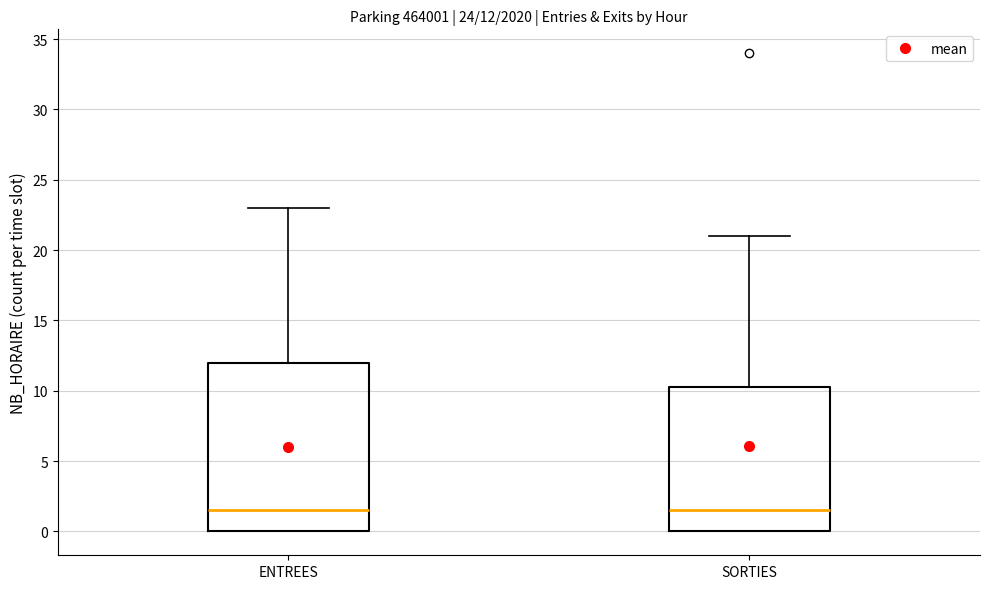

Which box is the tallest, from its lower edge to its upper edge?

ENTREES